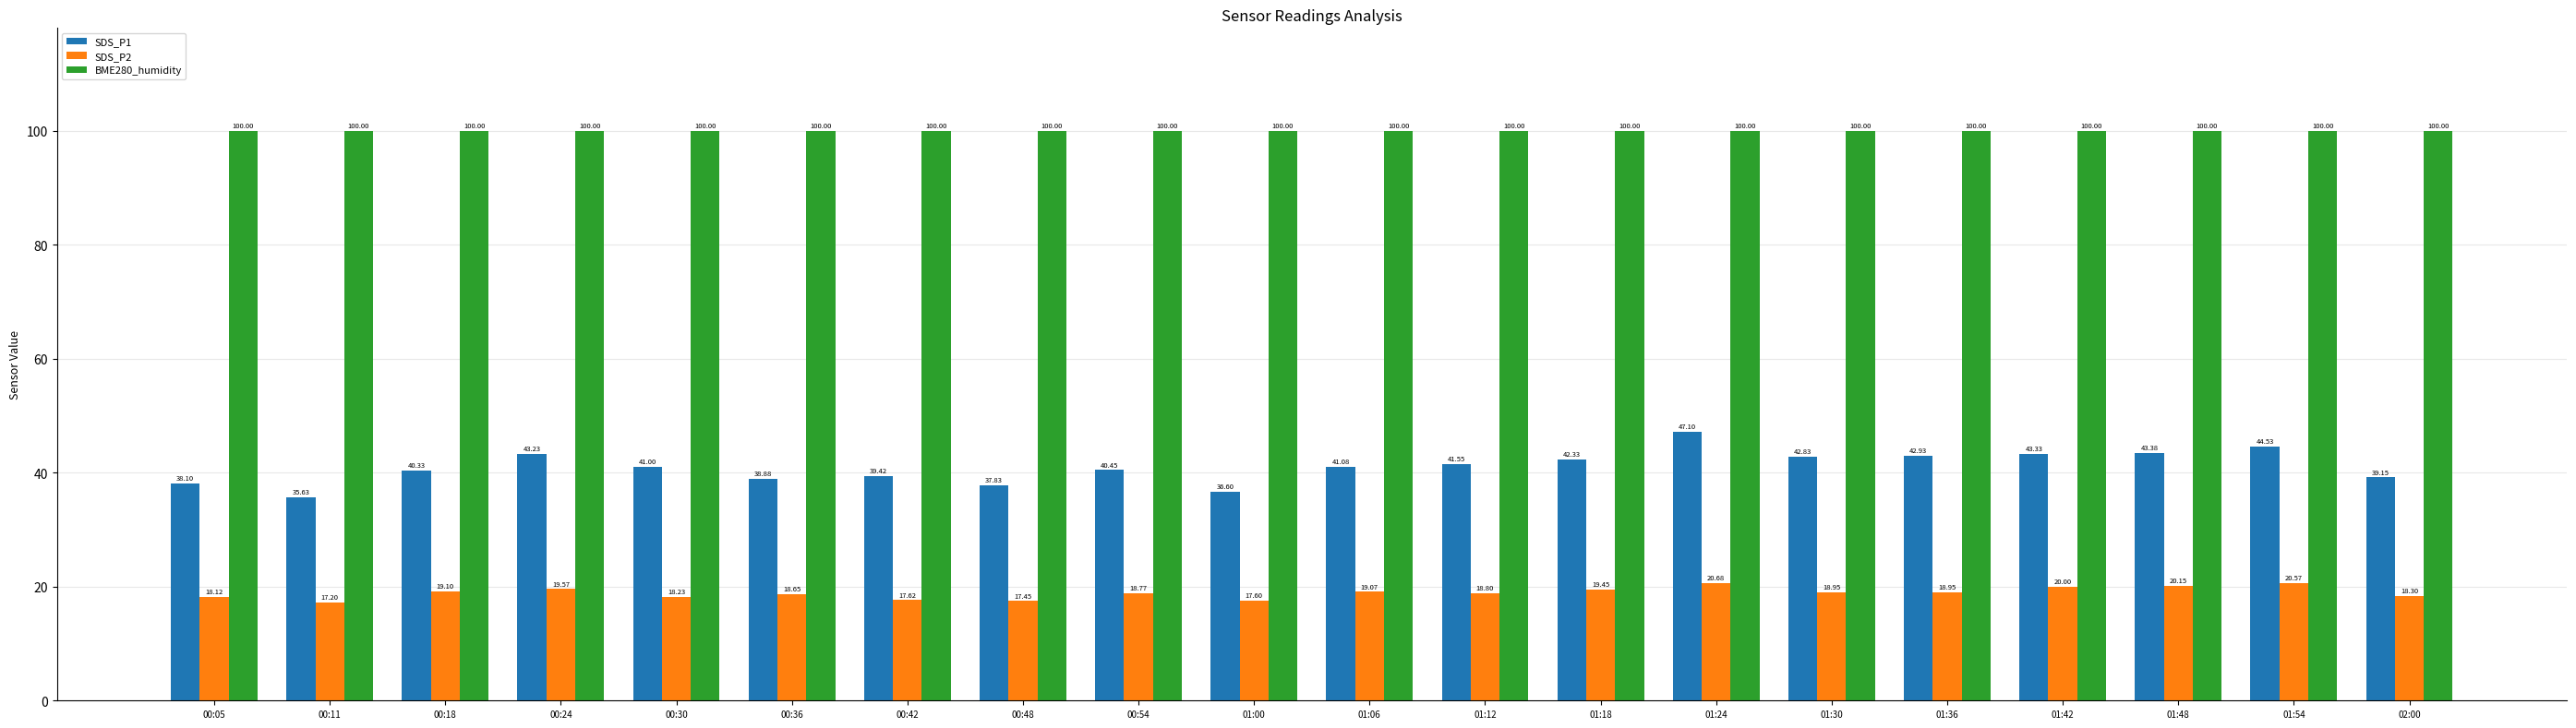

The BME280_humidity series shows 155.5 at 01:48. True or false?

False